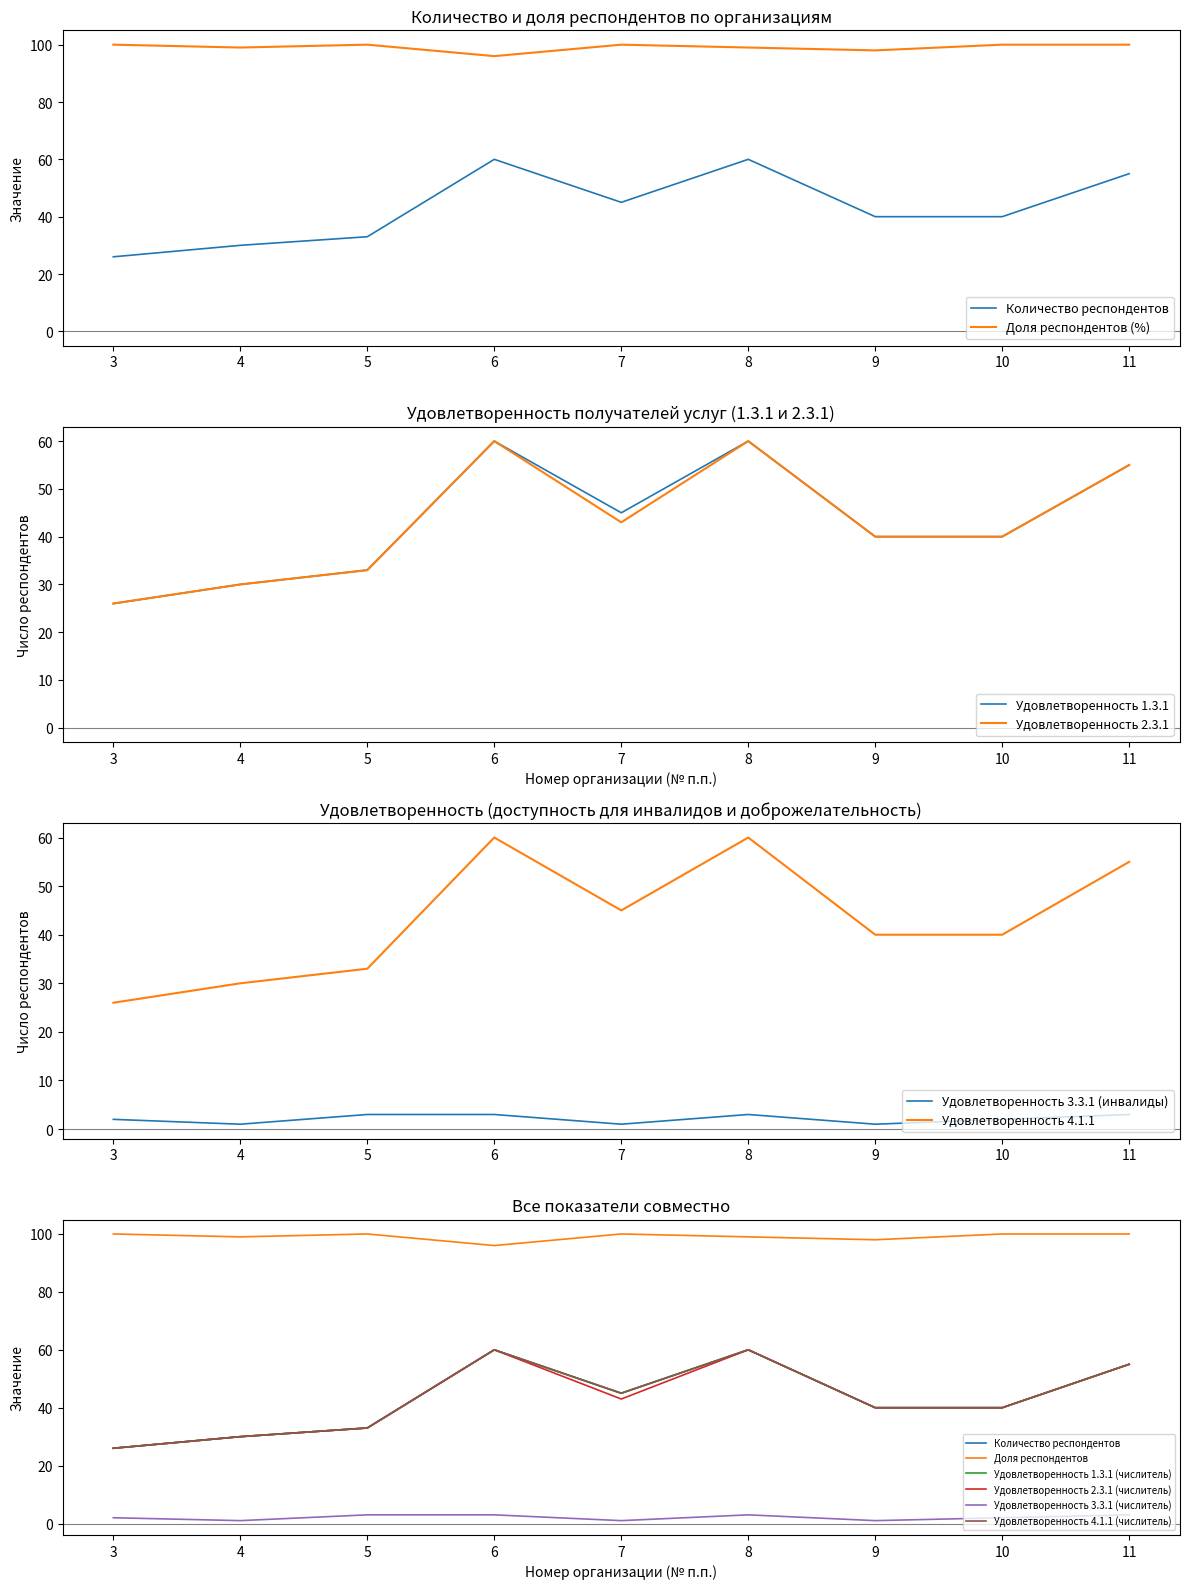

What is the difference between the highest and lowest values at 10?

98